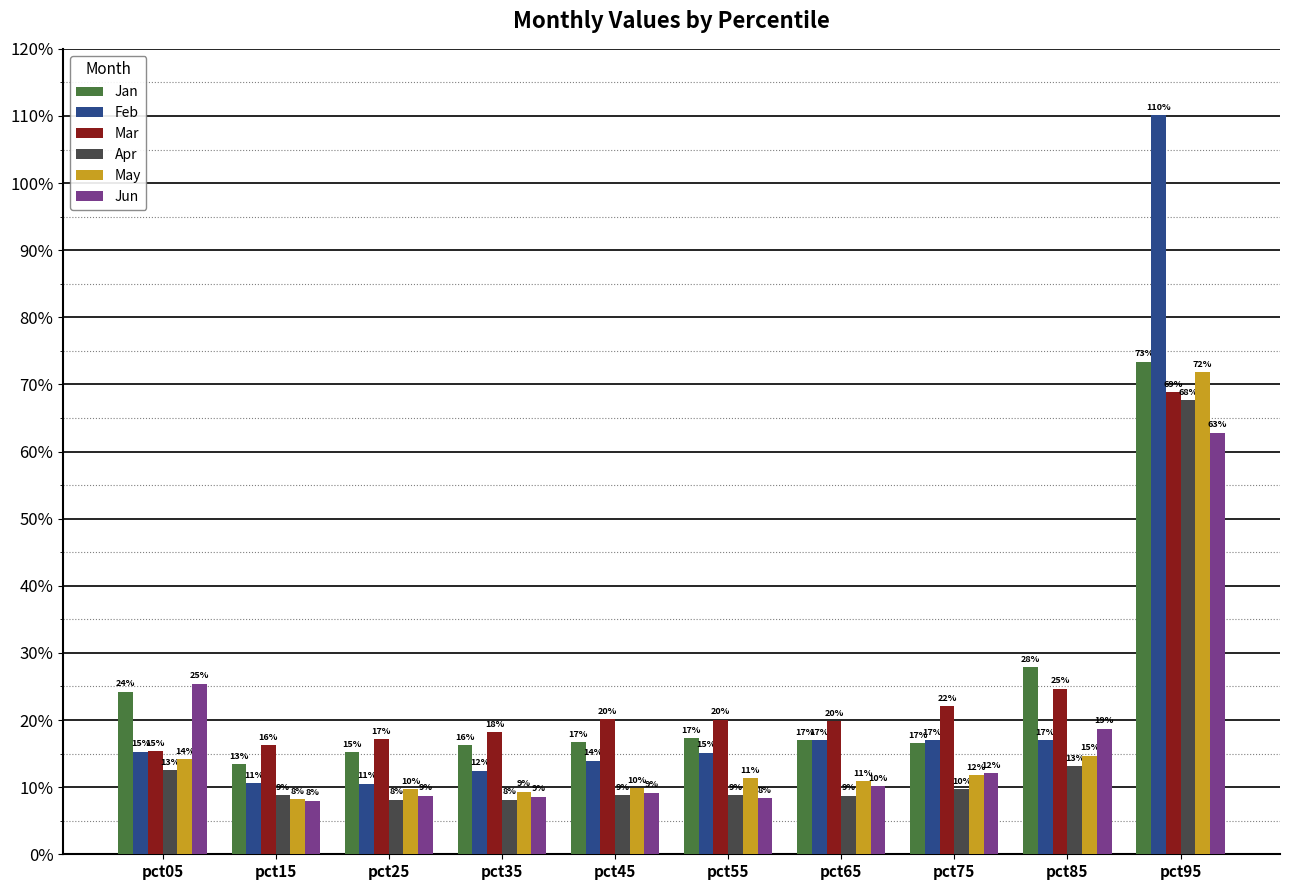

The value of May at pct55 is 0.1. True or false?

True